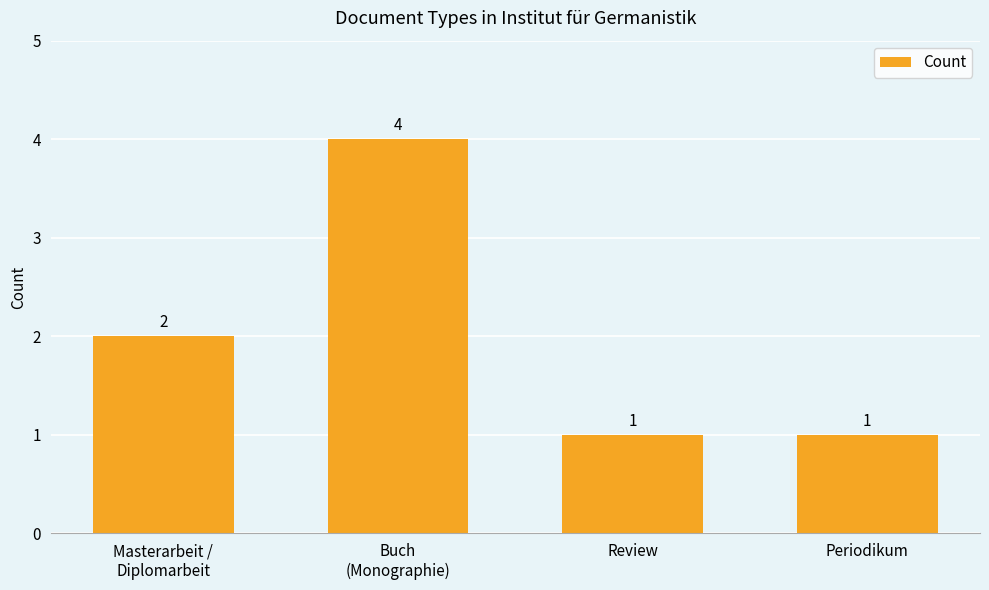

What is the average value?

2